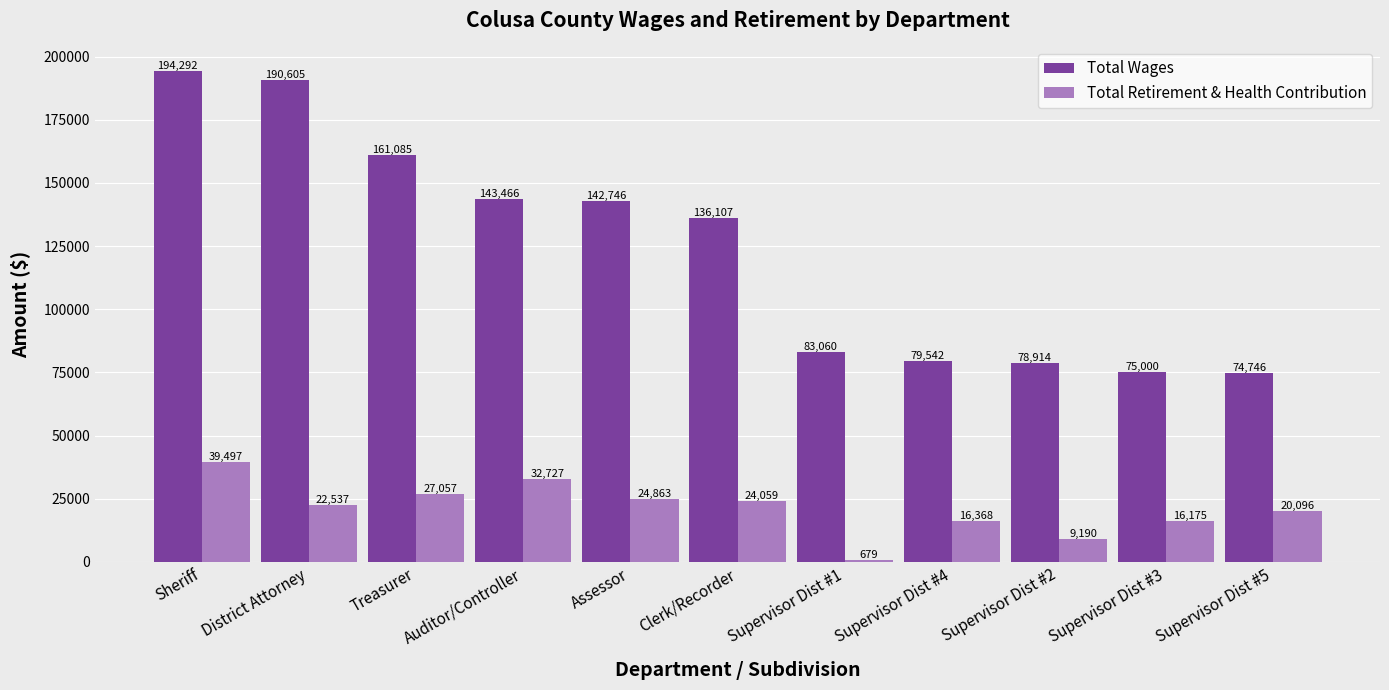

True or false: Total Wages has a value of 73291 at Assessor.

False